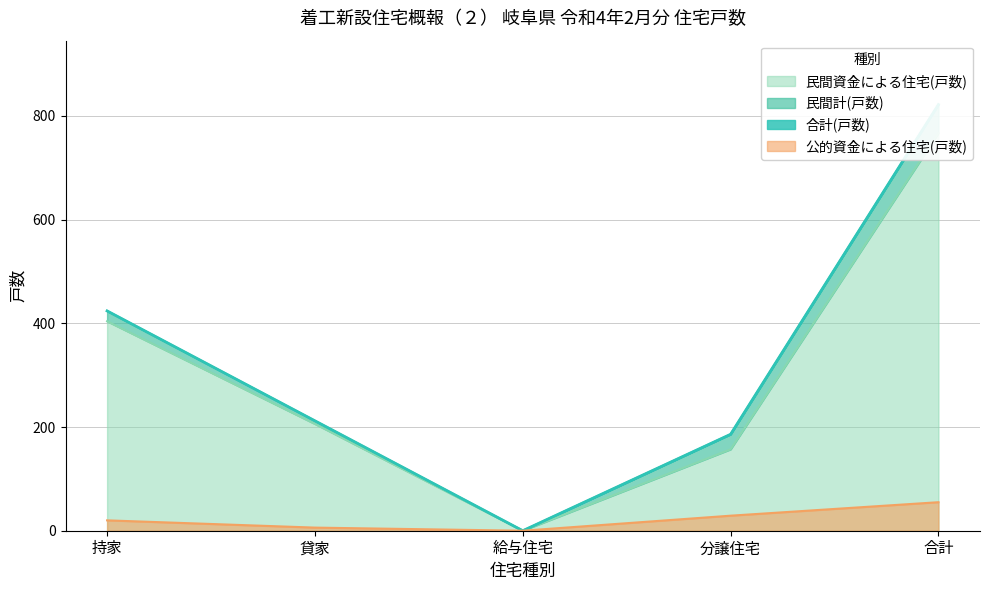

Does the chart have visible grid lines?

Yes